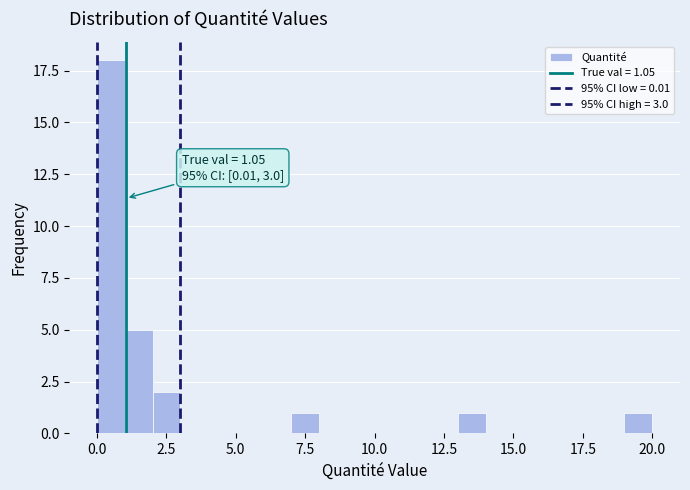

Read against the x-axis, roughly where is the centre of the tallest bar?

0.5